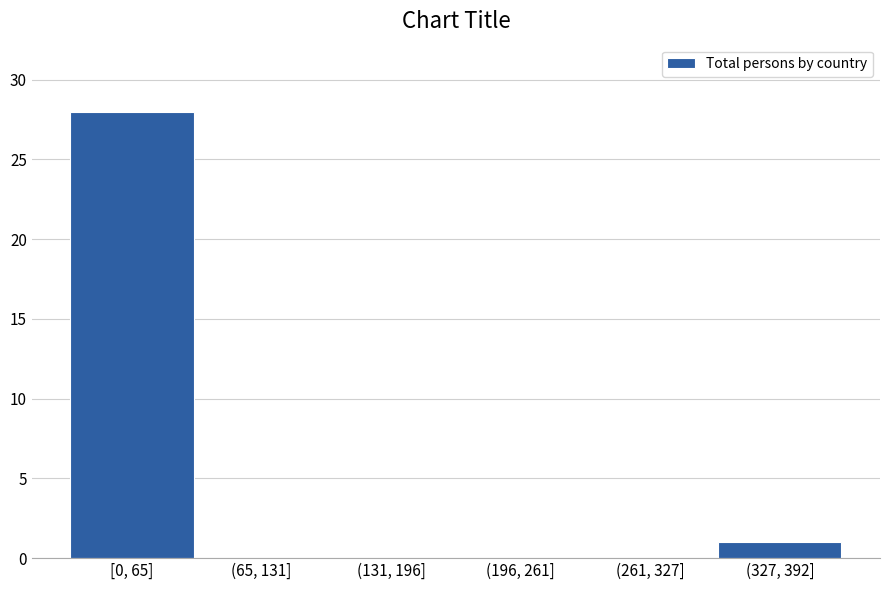

Reading left to right, extract all data points from this chart.

[0, 65]=28	(65, 131]=0	(131, 196]=0	(196, 261]=0	(261, 327]=0	(327, 392]=1